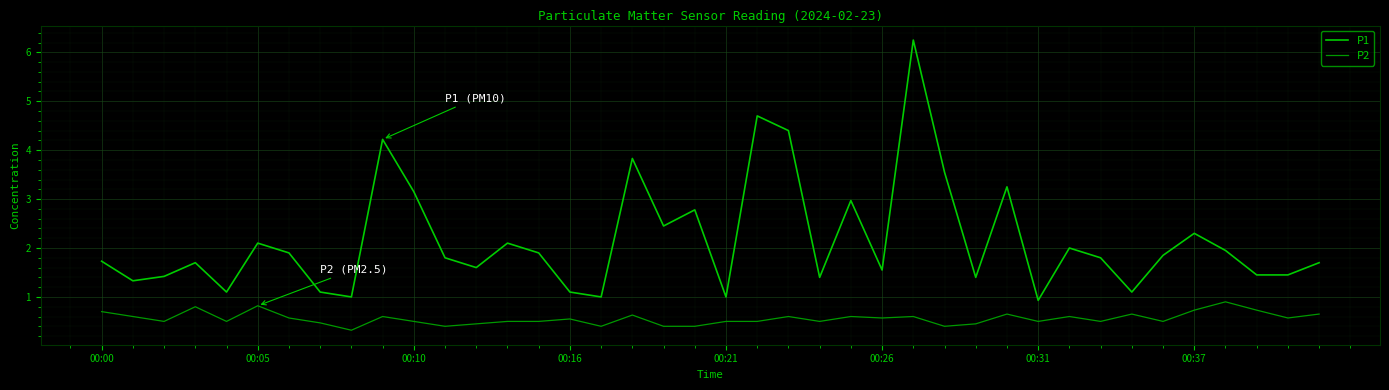

List the series in order of their overall mean, highest first.

P1, P2